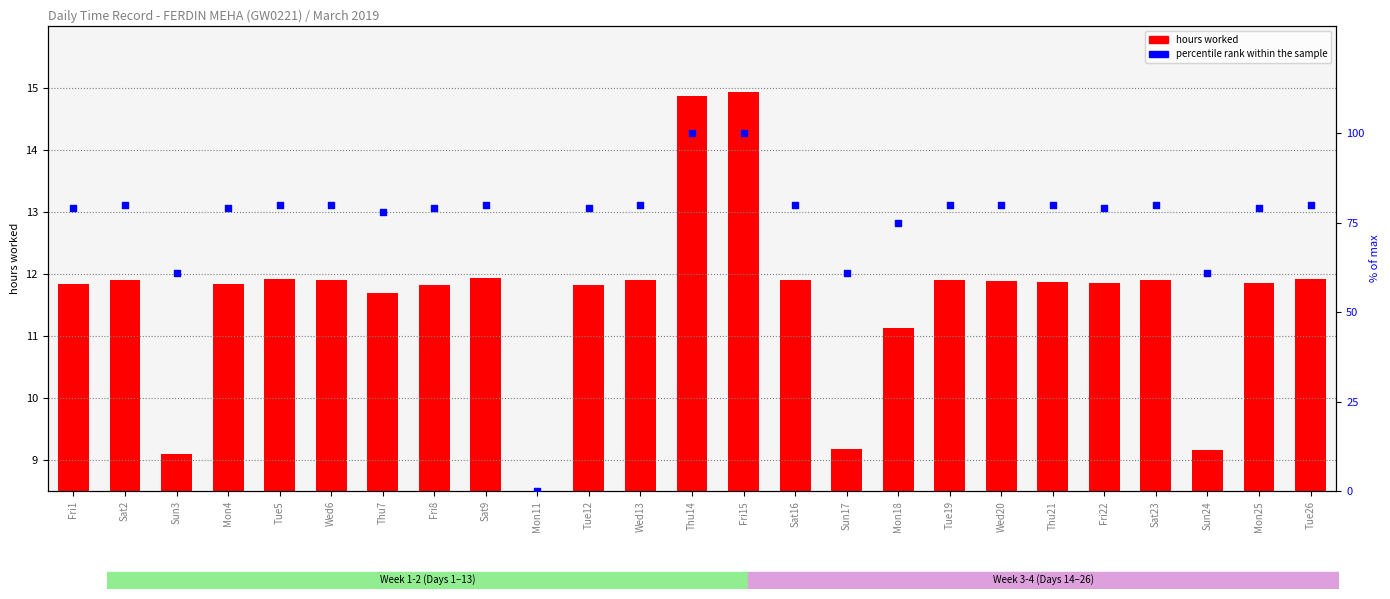

What are all the series names shown in the legend?

hours worked, percentile rank within the sample